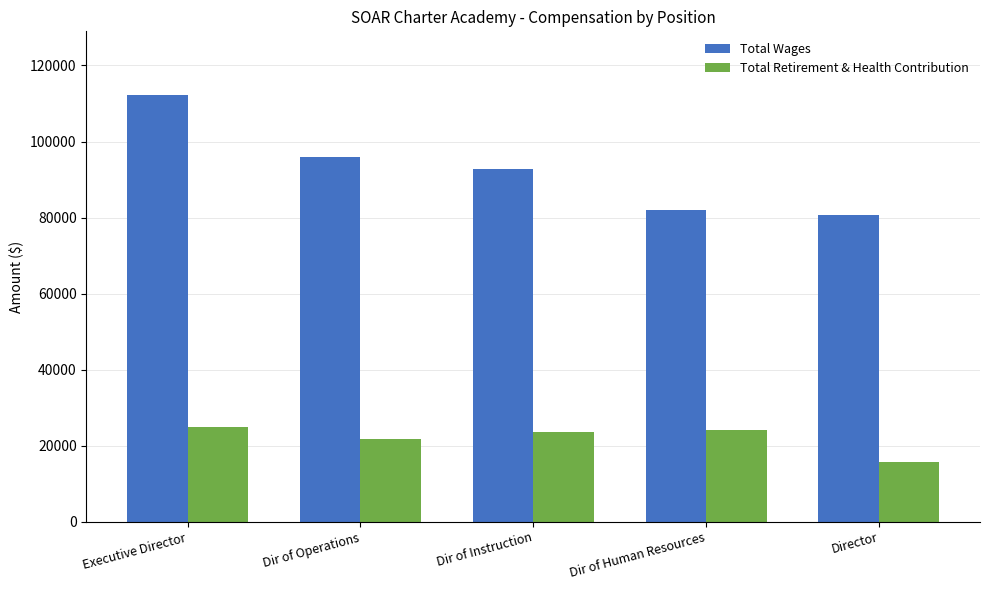

What is the value of the Total Wages bar at the 2nd from the left?

95840